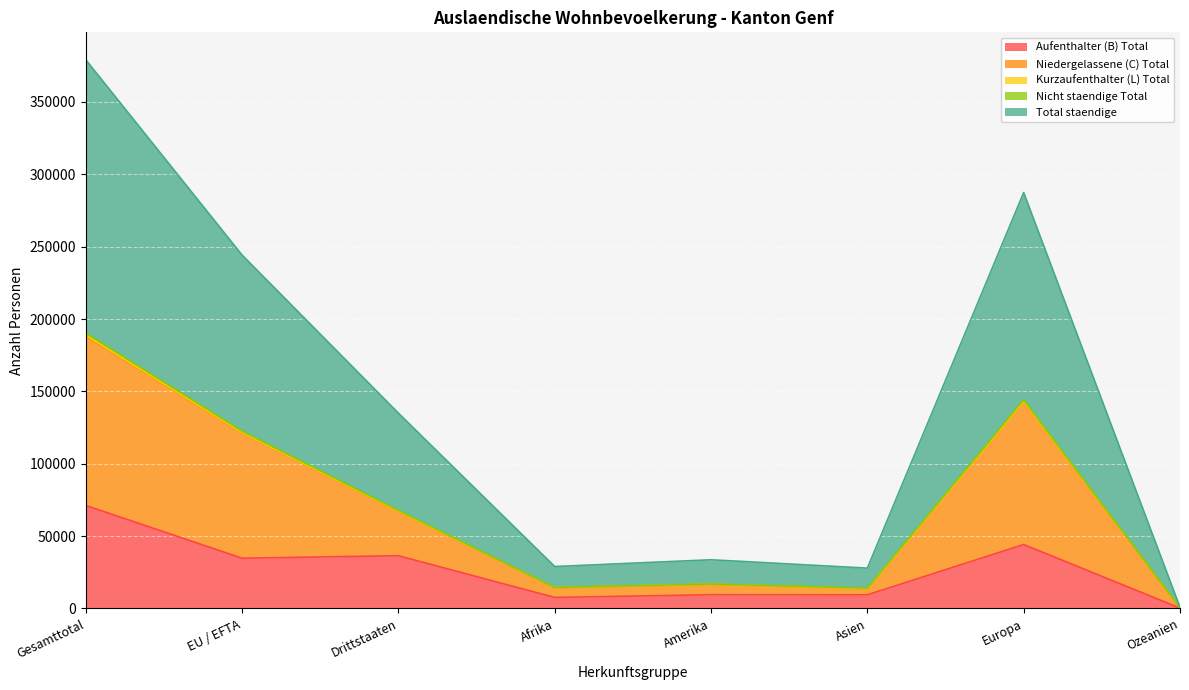

What is the smallest value displayed?

248